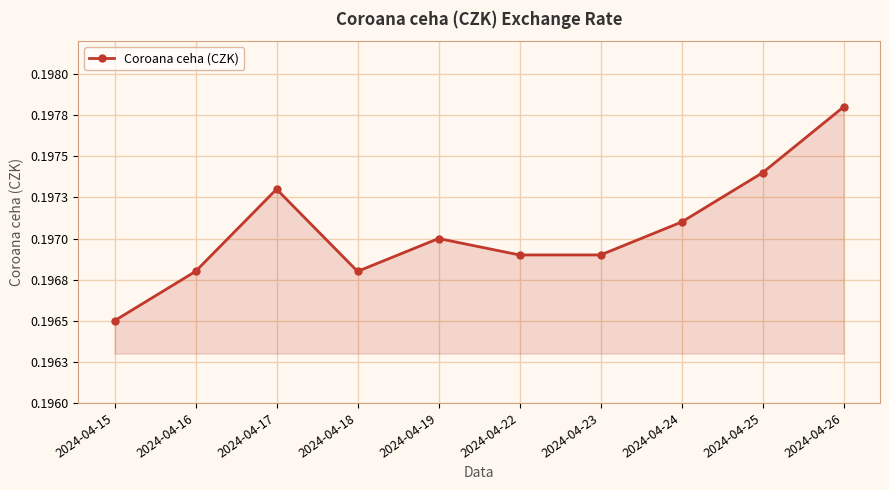

What is the minimum value shown in the chart?

0.2